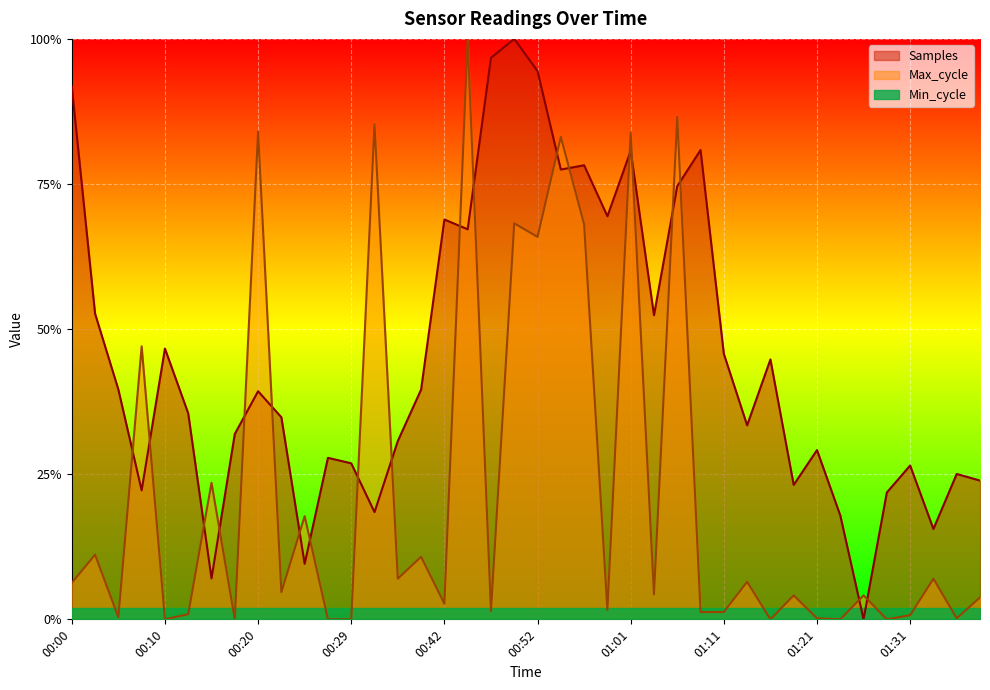

Is the value of Max_cycle at 00:00 greater than the value of Samples at 01:36?

No